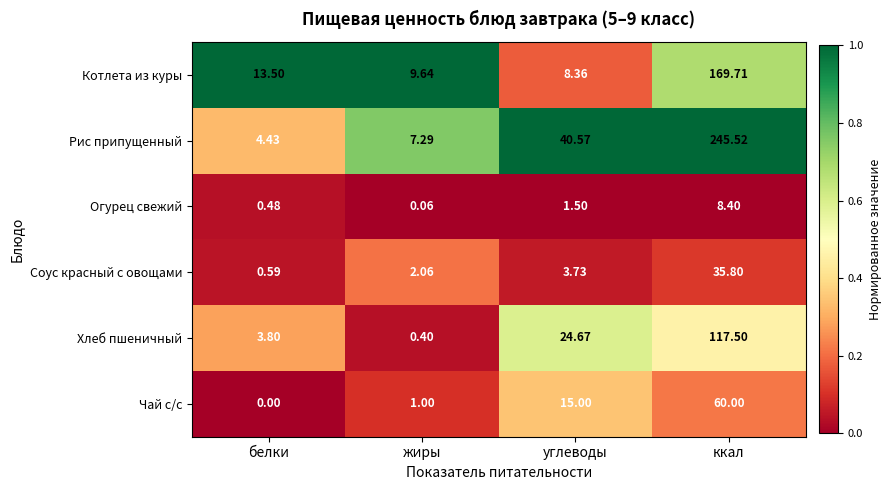

At which category does the chart reach its peak across all series?

ккал